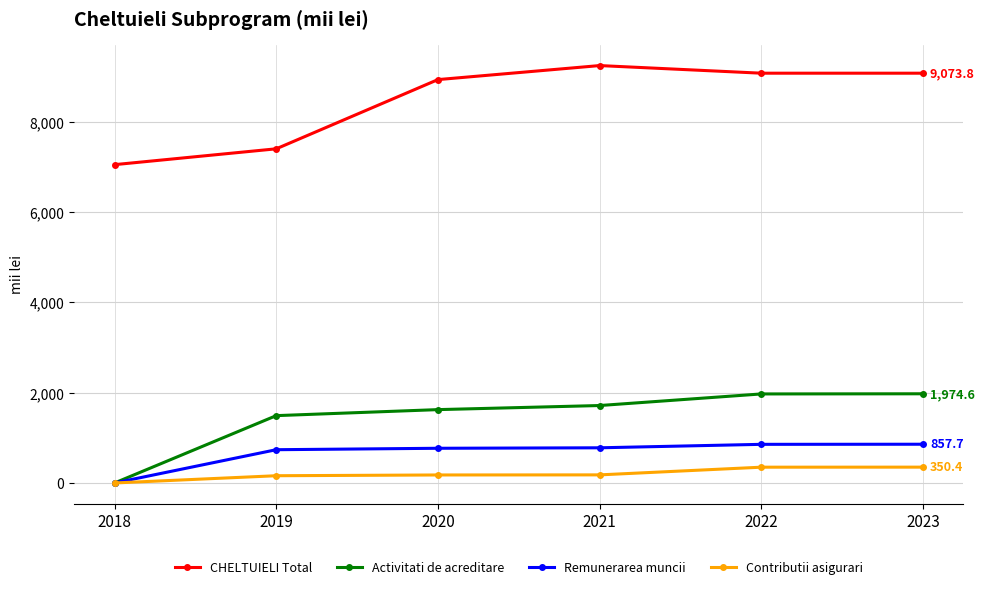

List the series in order of their peak value, highest first.

CHELTUIELI Total, Activitati de acreditare, Remunerarea muncii, Contributii asigurari